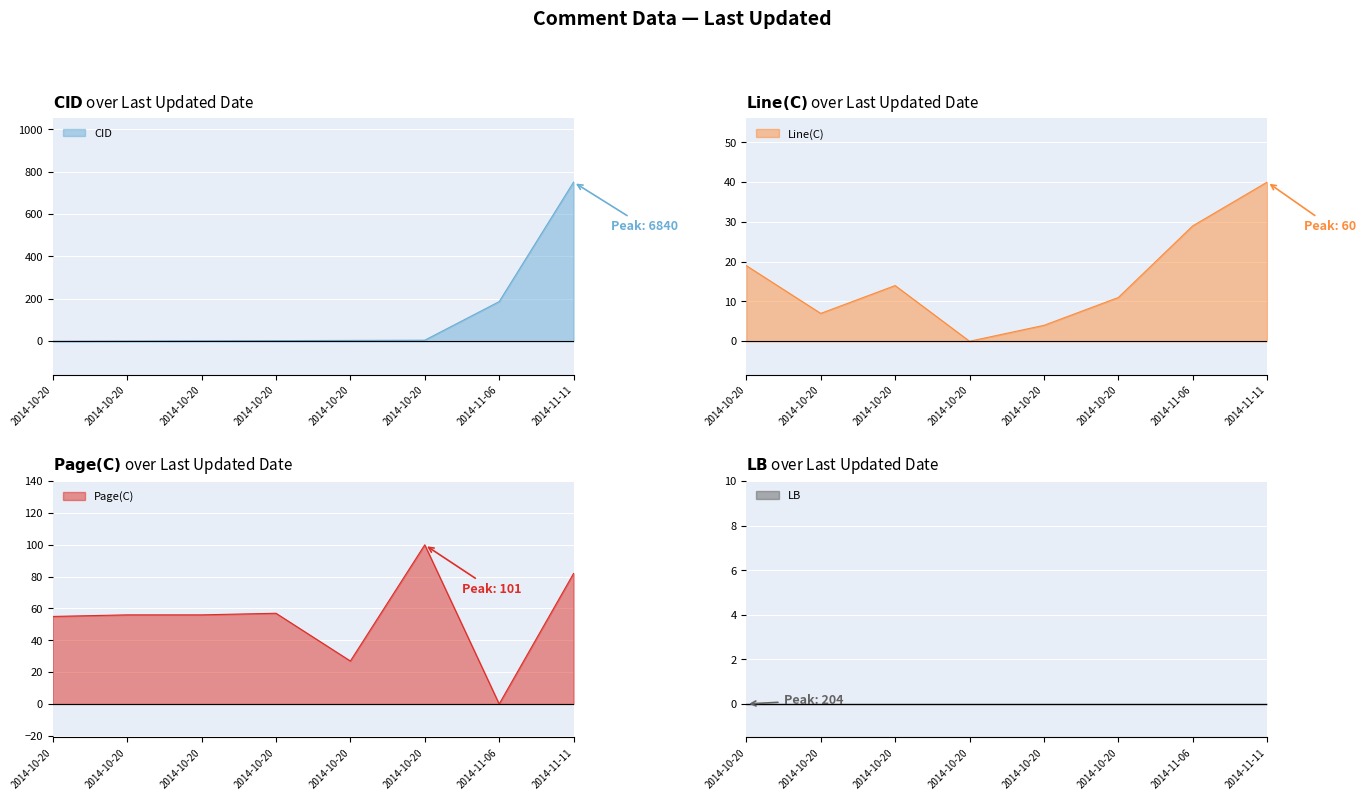

In Line(C), how many points are higher than both neighbors (excluding endpoints)?

1